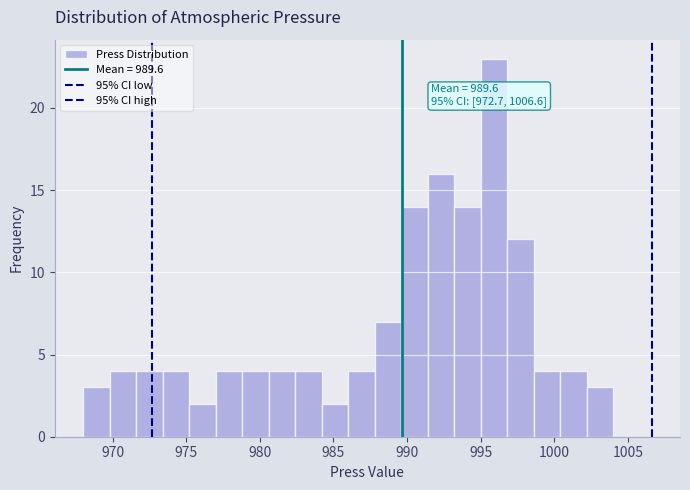

Around what value on the x-axis is the tallest bar? Give the approximate position of its centre, as read against the axis.

996.0